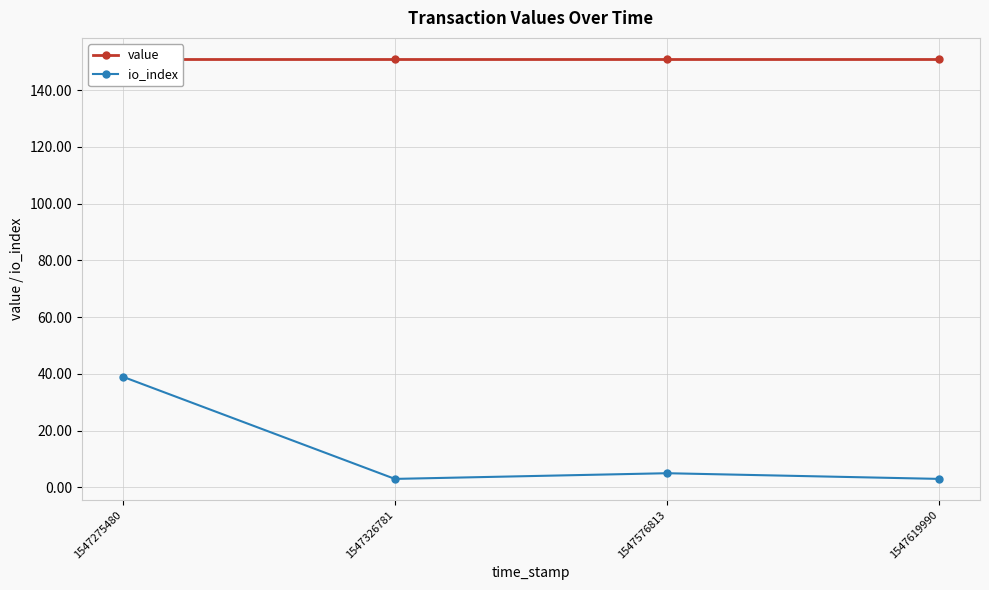

True or false: value and io_index intersect in this chart.

False